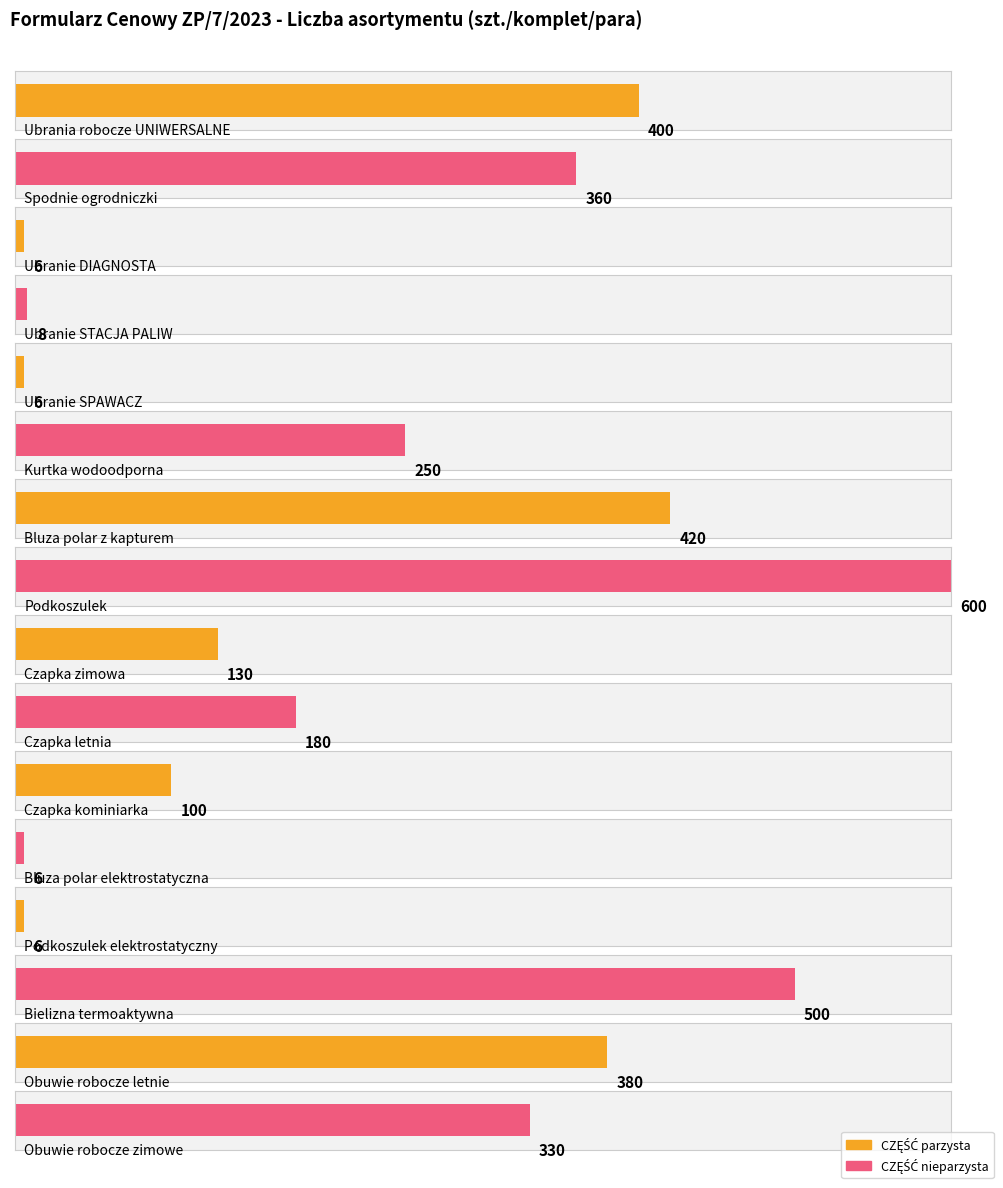

What is the minimum value shown in the chart?

6